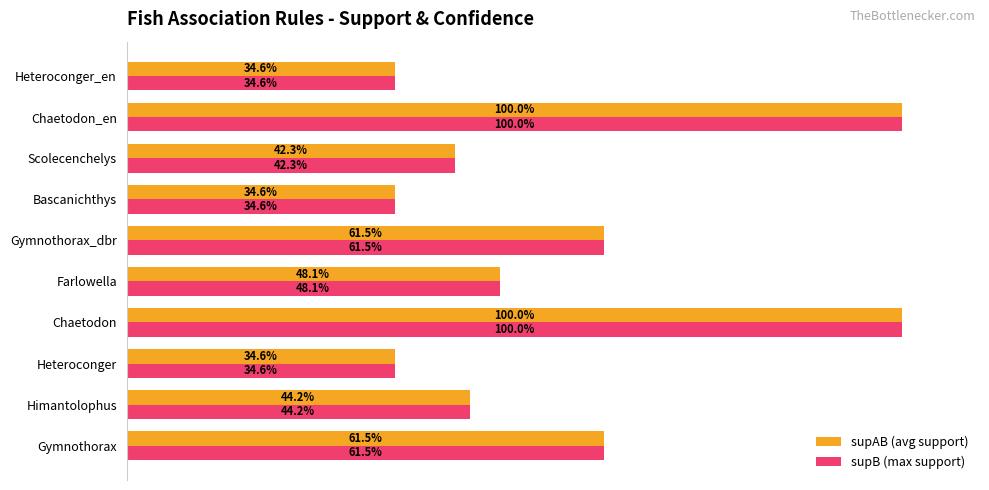

Is the value of supB (max support) at Chaetodon greater than the value of supAB (avg support) at Bascanichthys?

Yes